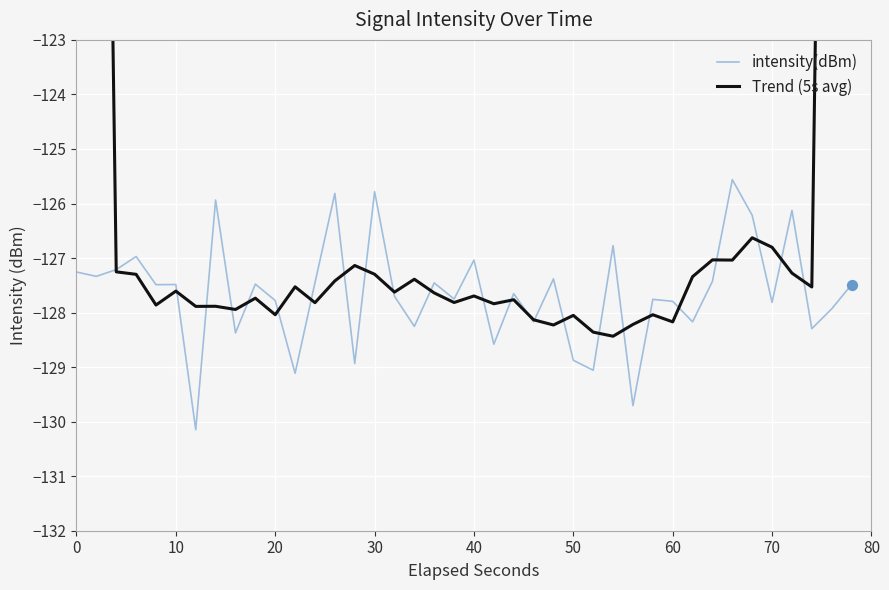

At how many categories does at least one series exceed -96?

2